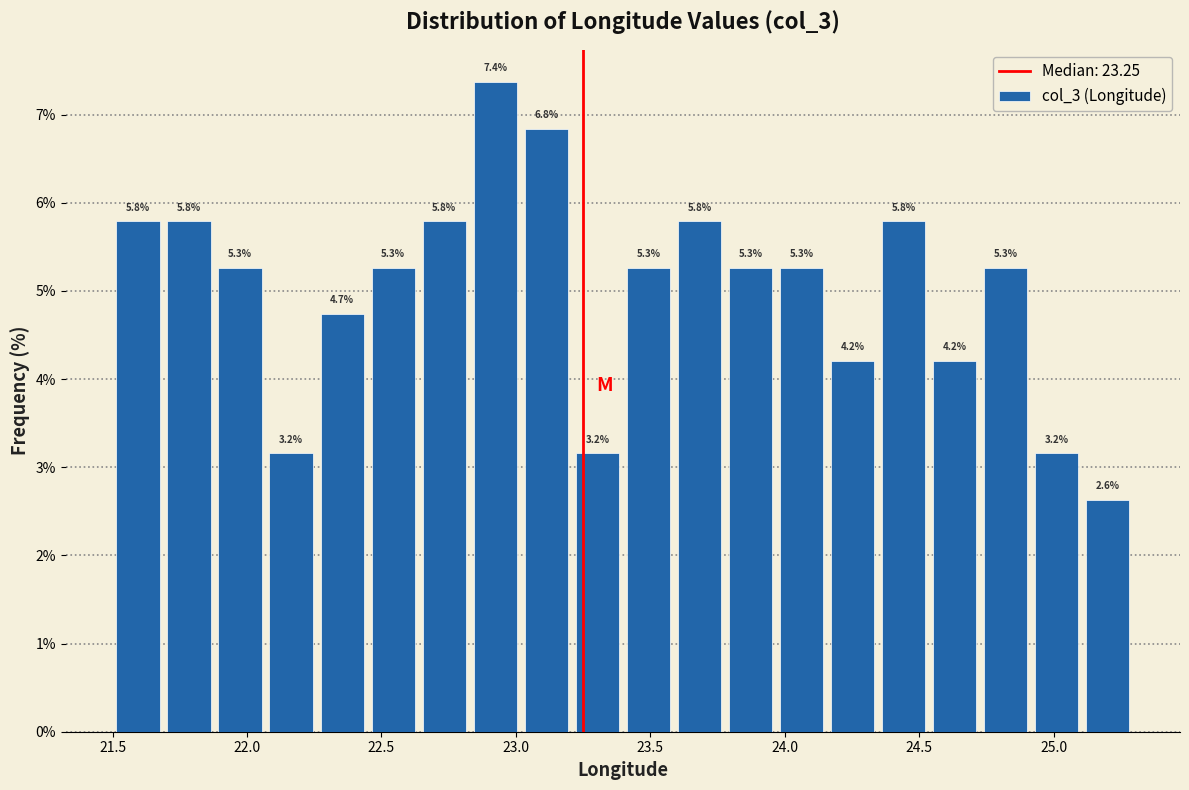

Around what value on the x-axis is the tallest bar? Give the approximate position of its centre, as read against the axis.

22.90